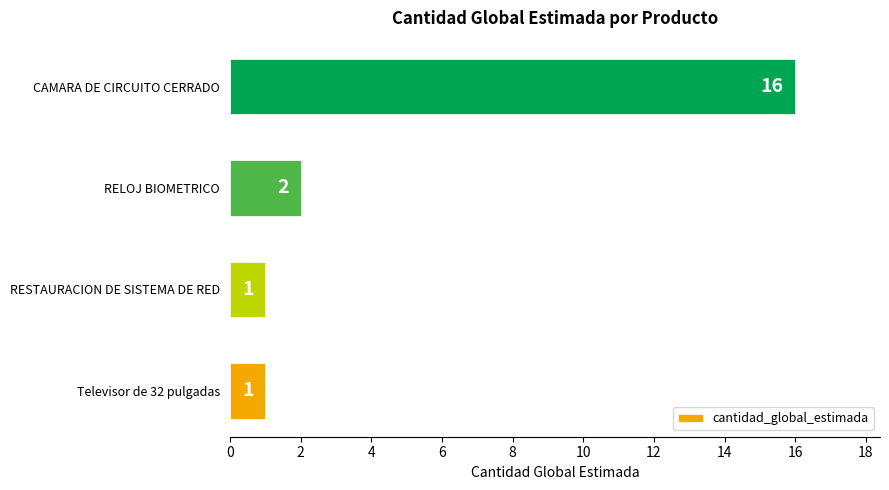

Between RELOJ BIOMETRICO and RESTAURACION DE SISTEMA DE RED, which is larger?

RELOJ BIOMETRICO